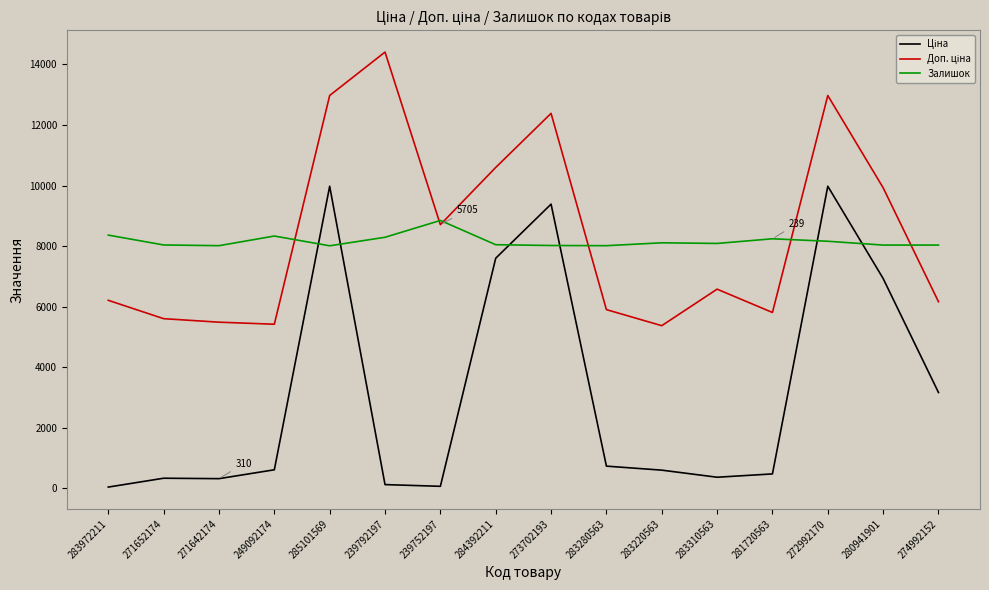

What is the total value across all series at 271652174?

13958.1